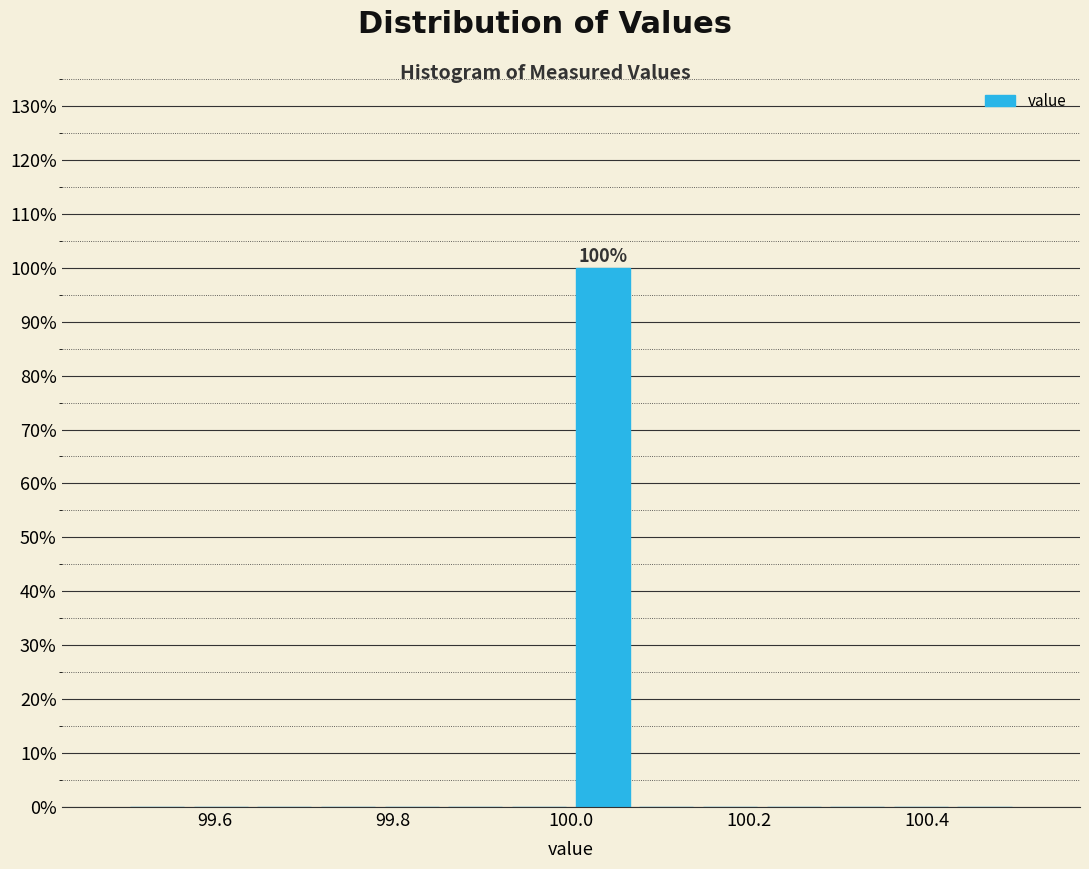

Read against the x-axis, roughly where is the centre of the tallest bar?

100.04